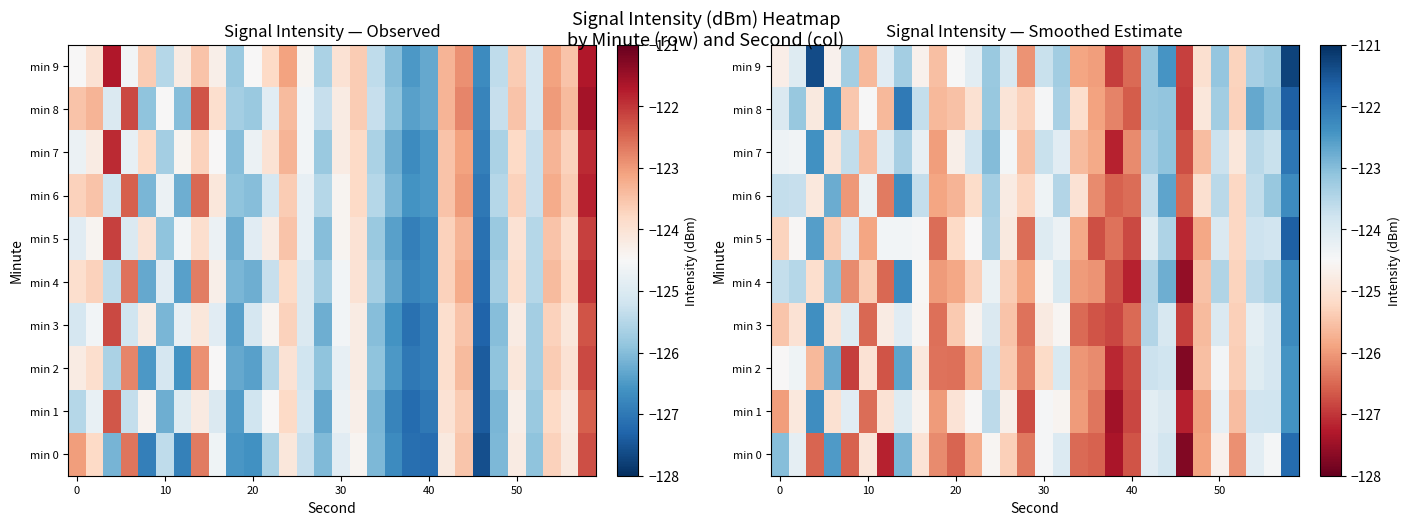

Which has a higher value, 11 or 20?

11